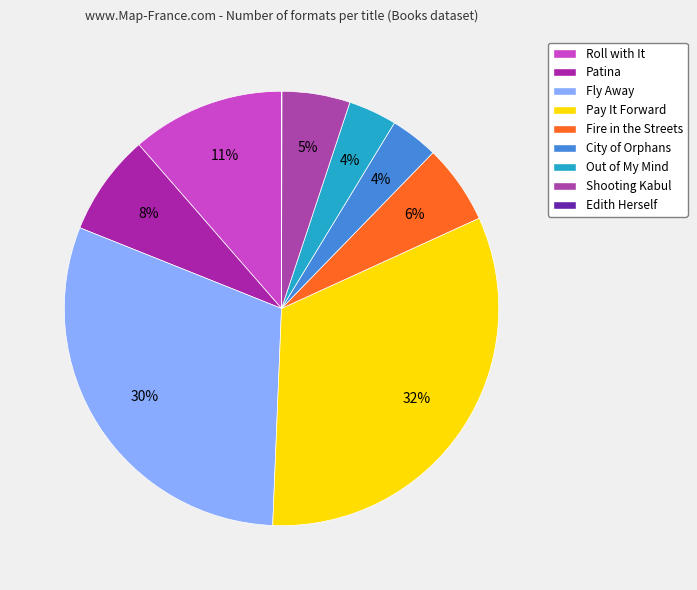

Between Roll with It and Fire in the Streets, which is larger?

Roll with It